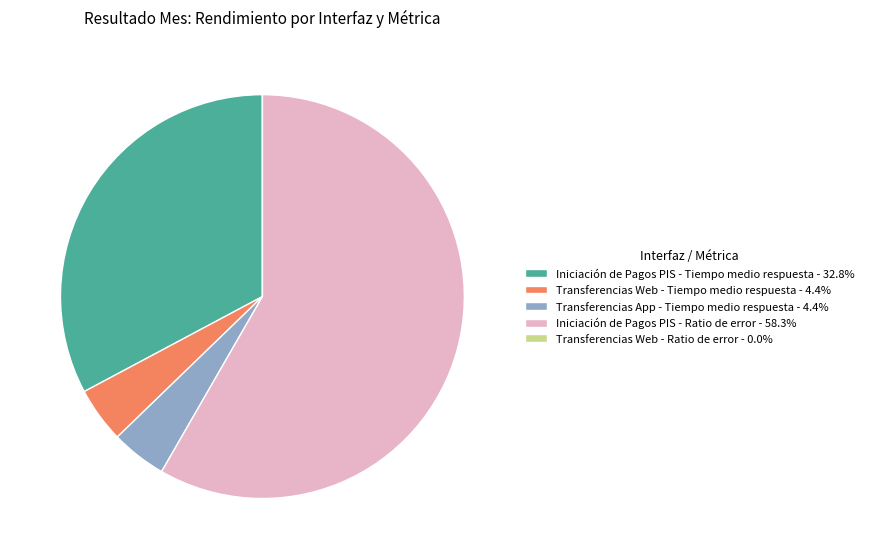

Approximately how many times larger is the value at Iniciación de Pagos PIS - Tiempo medio respuesta - 32.8% compared to Iniciación de Pagos PIS - Ratio de error - 58.3%?

0.6